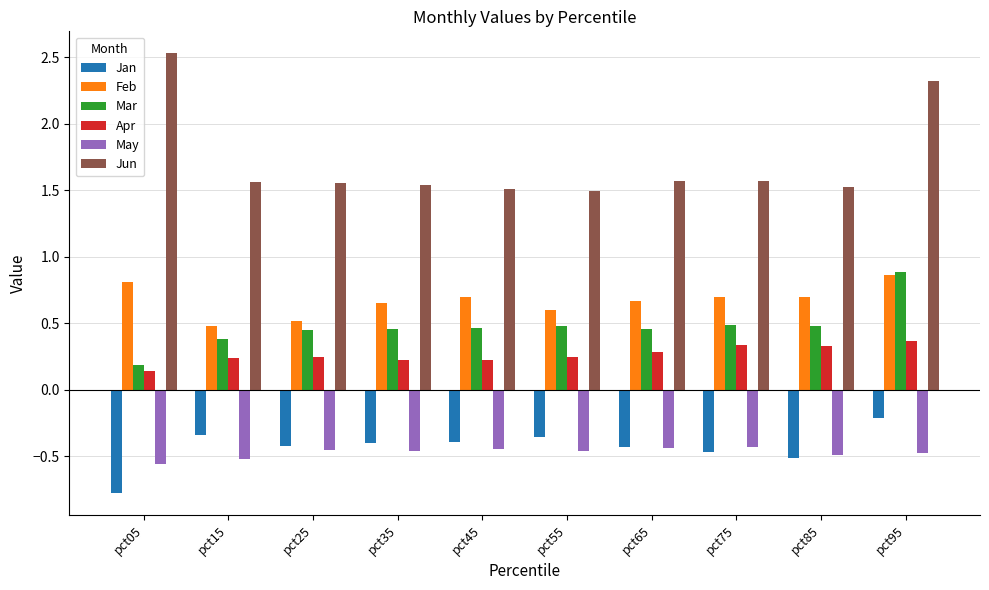

Which label corresponds to the smallest value in the chart?

pct05